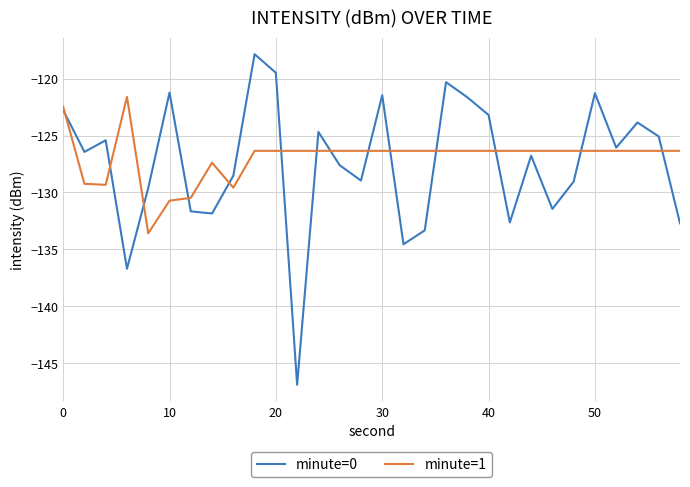

Which series has the widest spread of values?

minute=0